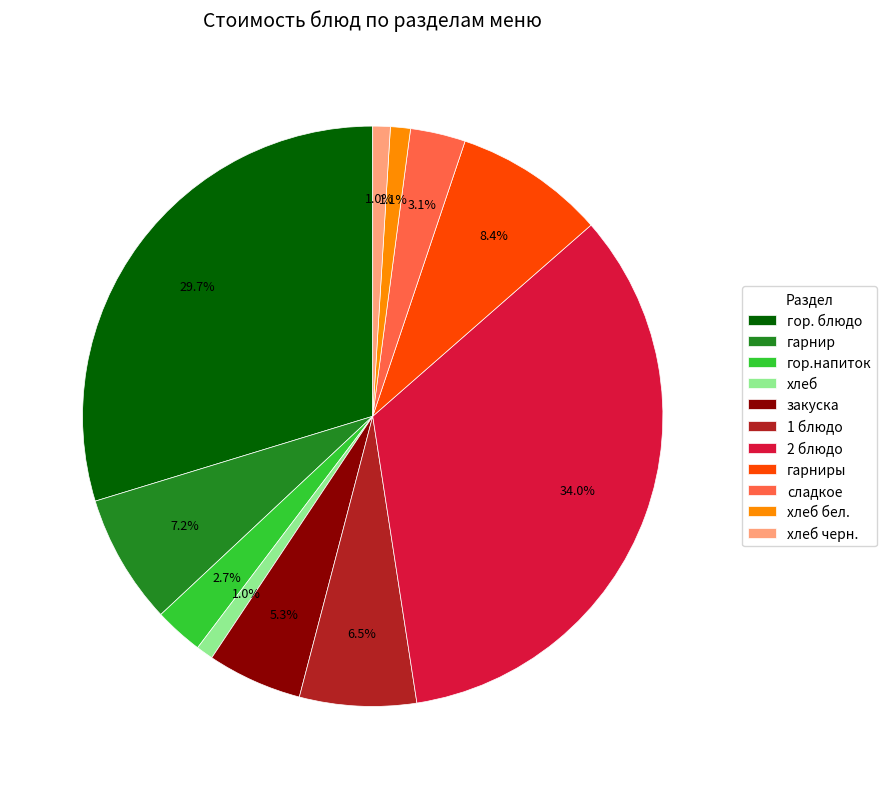

Is it true that хлеб is 1% of the pie?

True